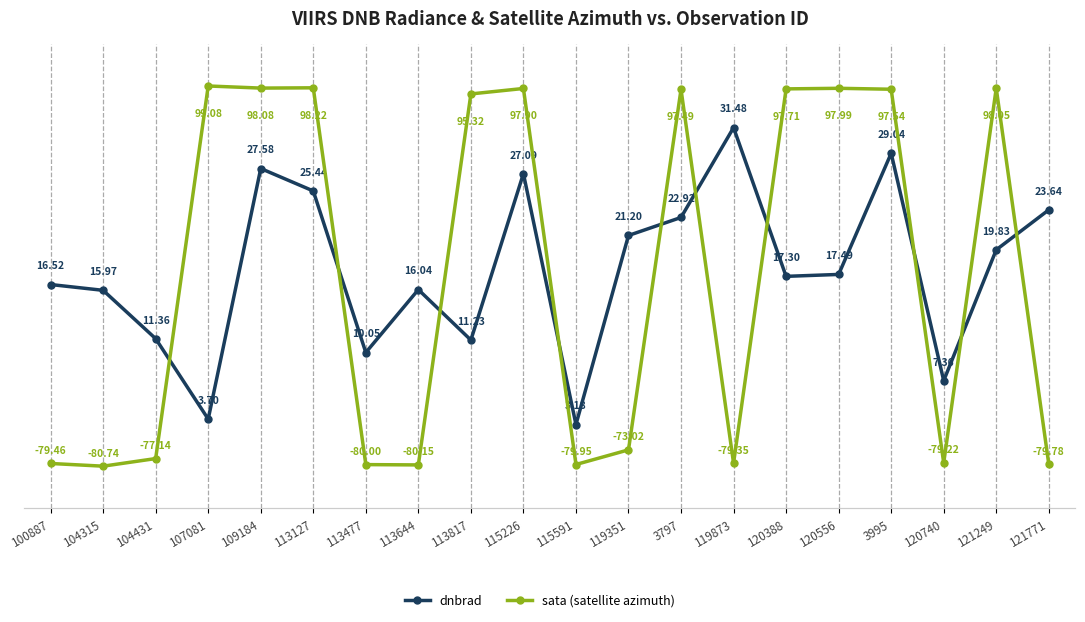

Is it true that dnbrad equals 9.2 at 113127?

False